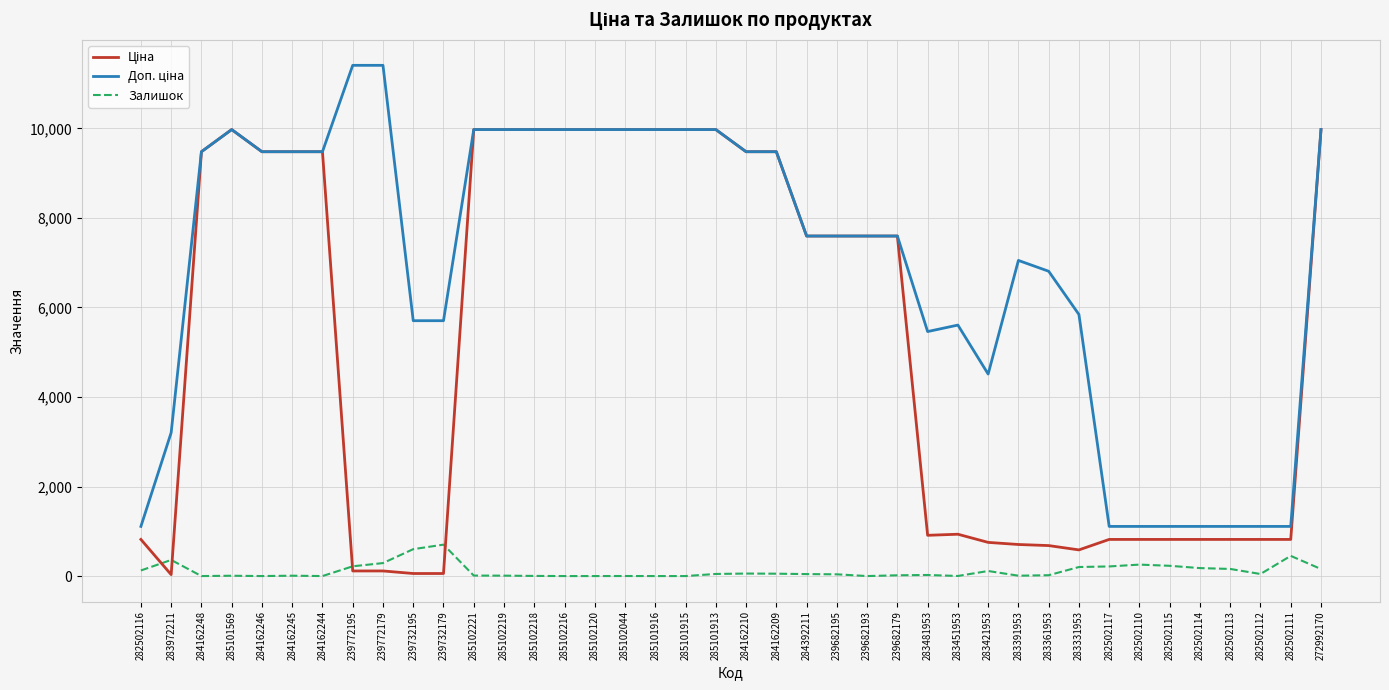

What is the greatest value displayed?

11410.0